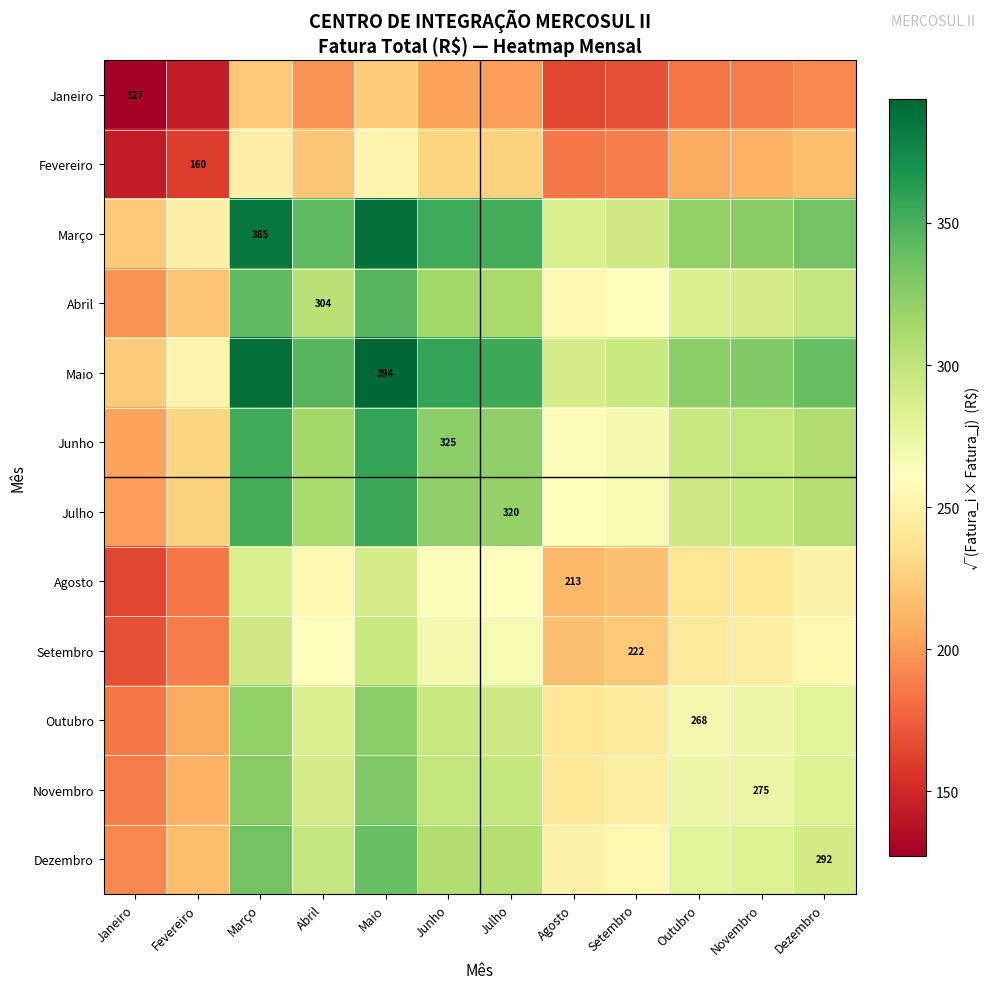

What is the sum of all Maio values?

3894.6